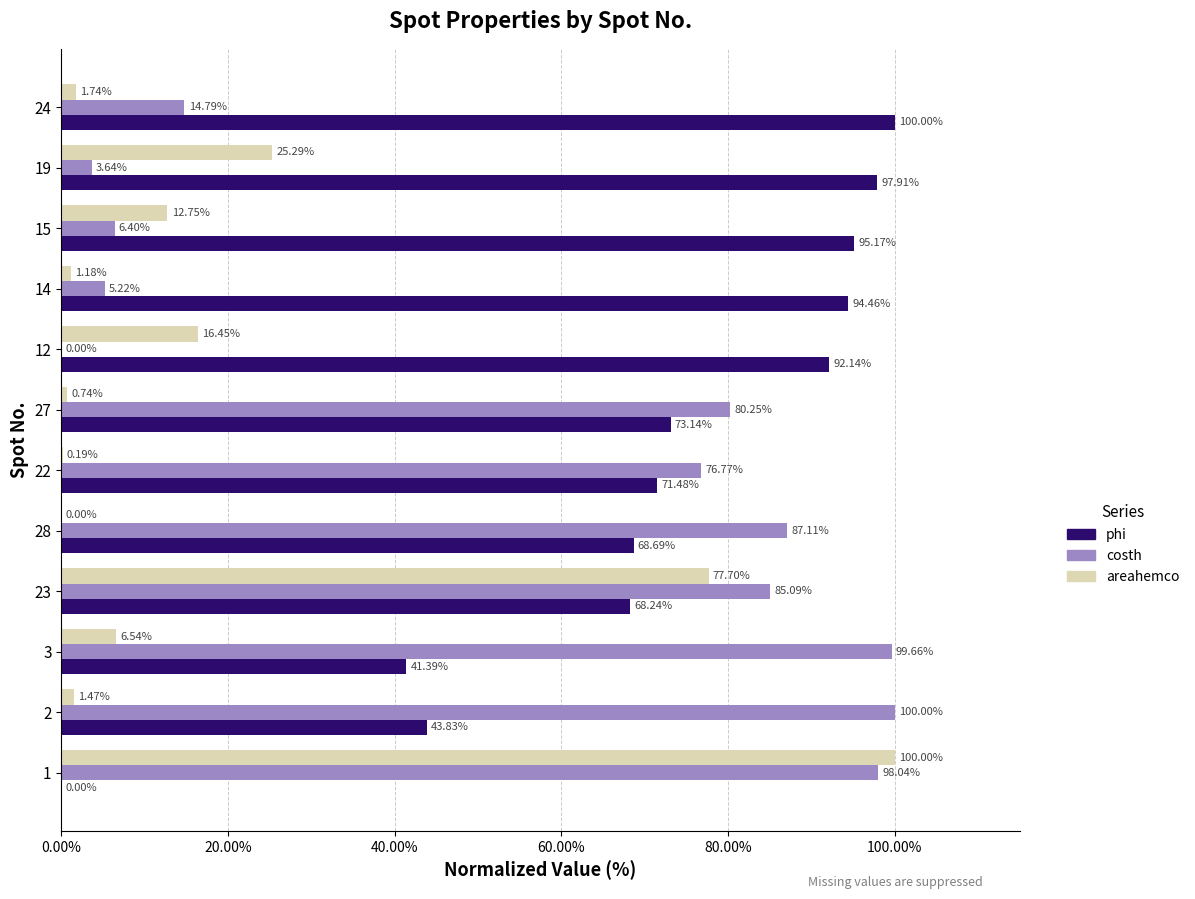

At which category is the sum across all series the highest?

23